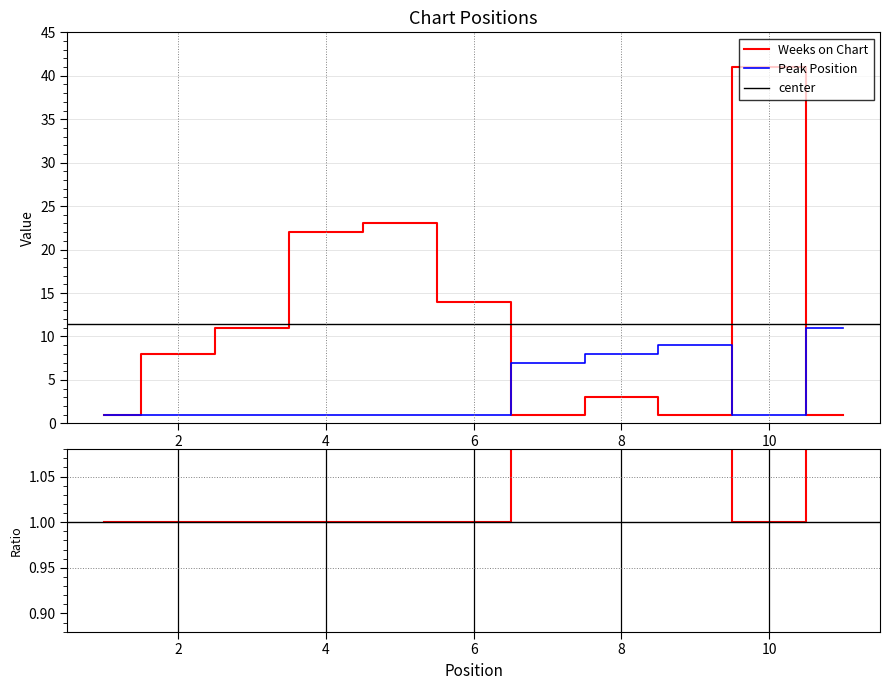

In Weeks on Chart, how many points are lower than both neighbors (excluding endpoints)?

2